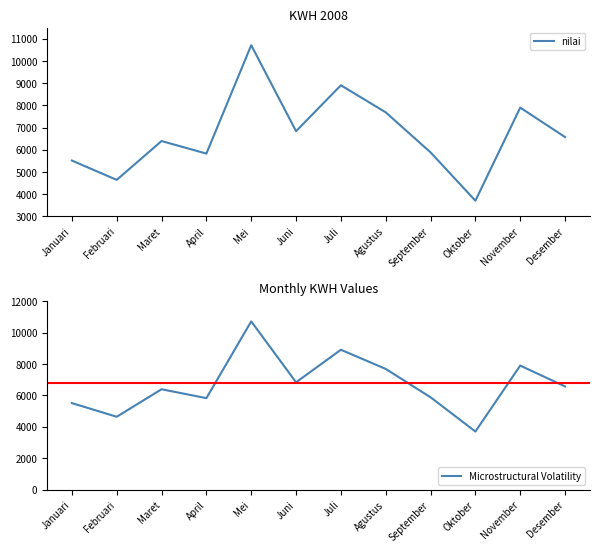

What is the label of the 11th point from the left?

November